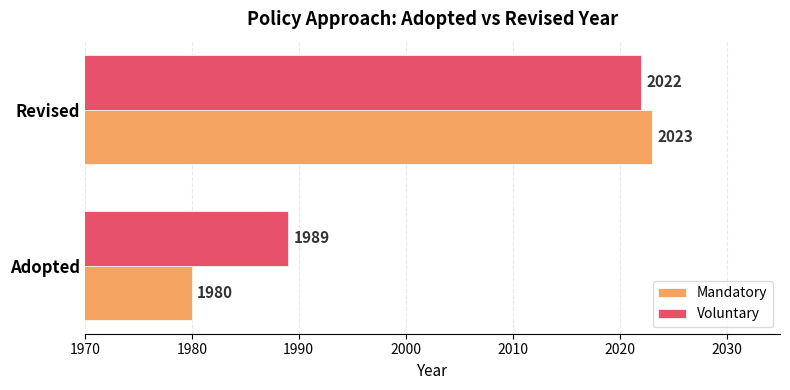

At which category is the sum across all series the highest?

Revised